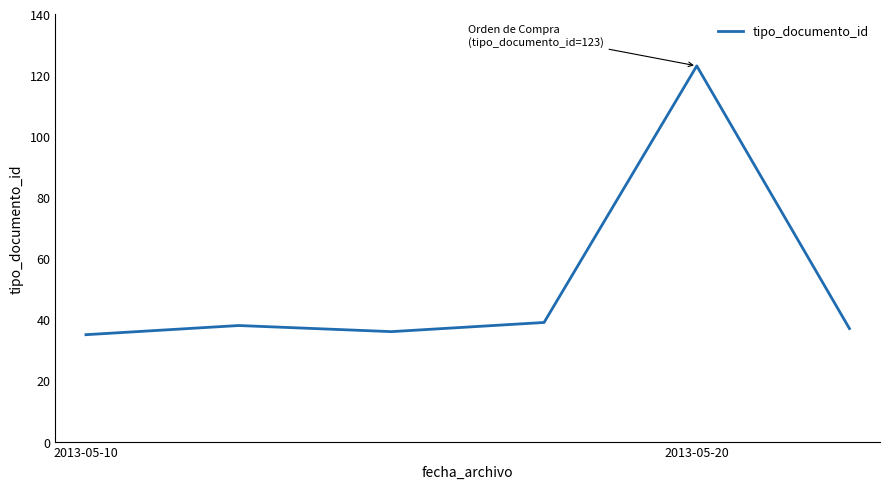

How many lines are shown in the chart?

1